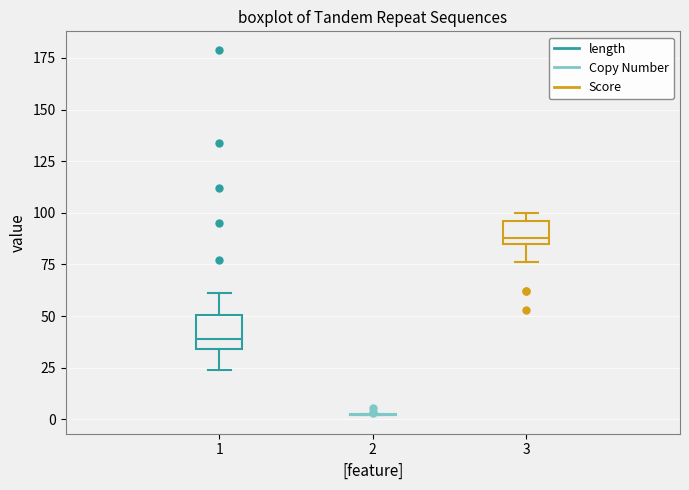

Comparing the boxes themselves (not the whiskers), which one is the tallest?

1